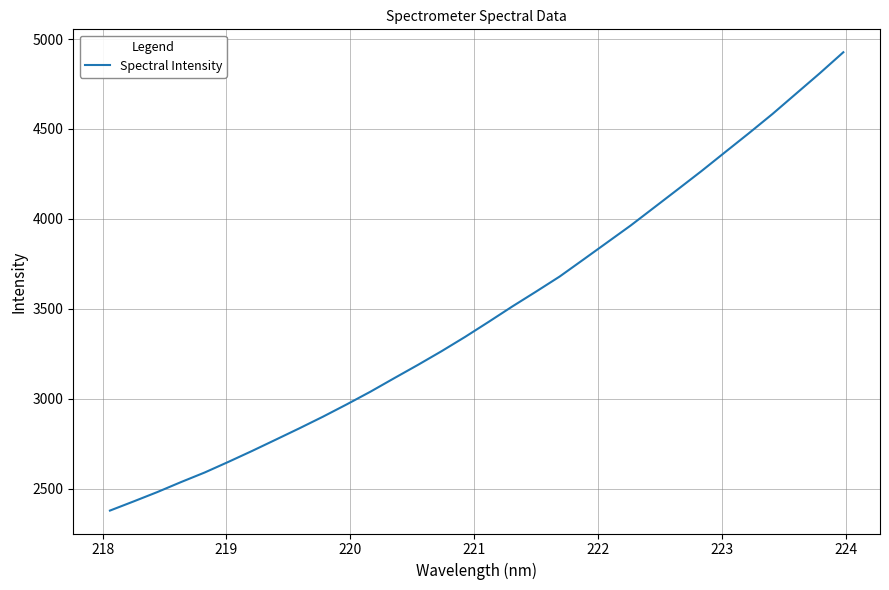

What is the greatest value displayed?

4926.7